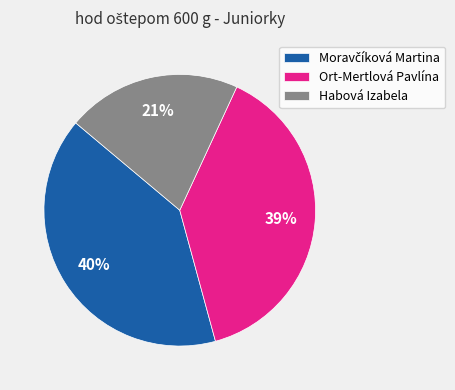

To the nearest percent, what is the average slice percentage?

33%